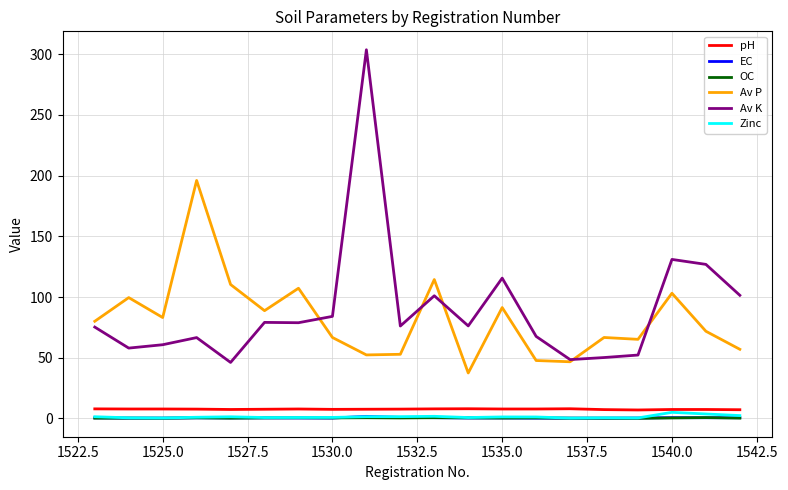

Which series has the widest spread of values?

Av K